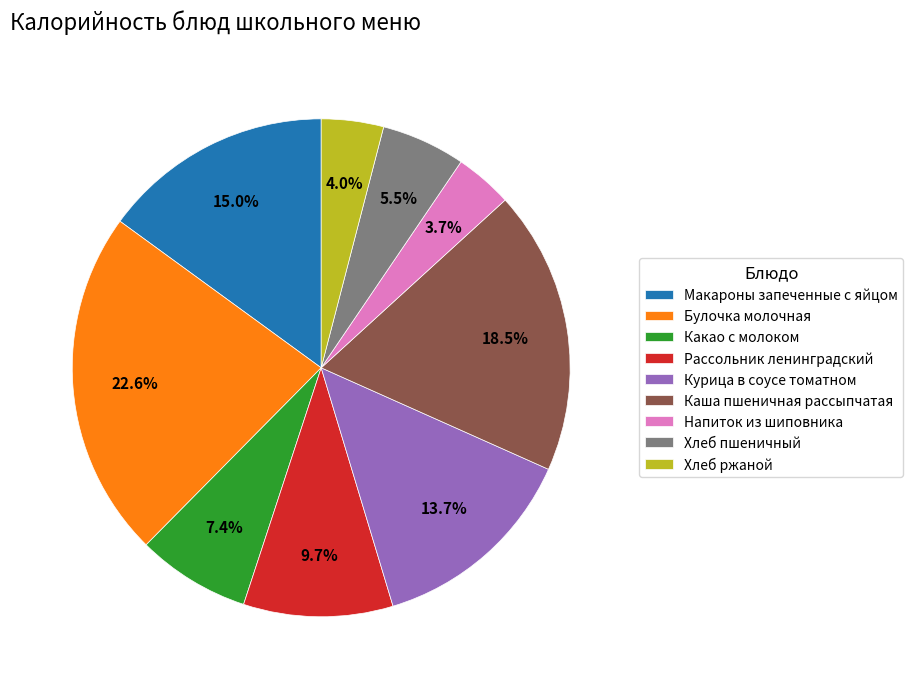

To the nearest percent, what is the difference between the largest and smallest slice percentages?

19%